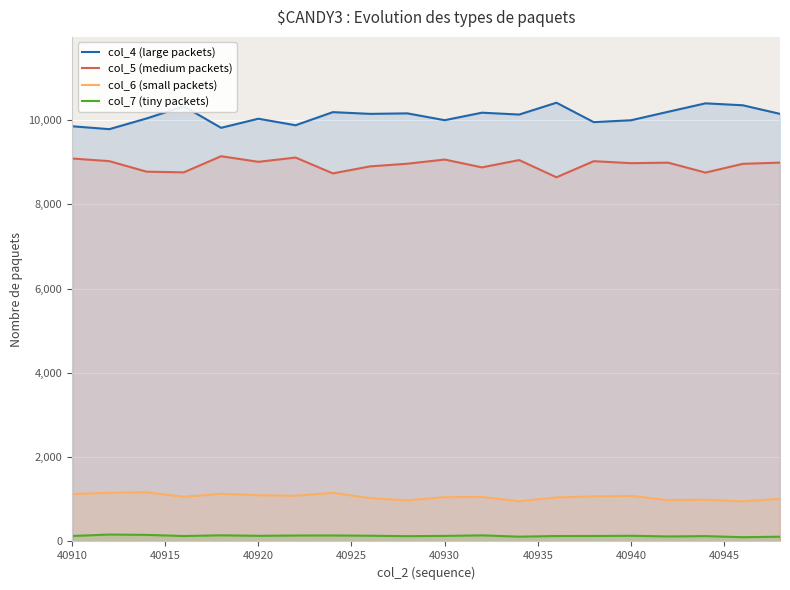

List the series in order of their peak value, highest first.

col_4 (large packets), col_5 (medium packets), col_6 (small packets), col_7 (tiny packets)